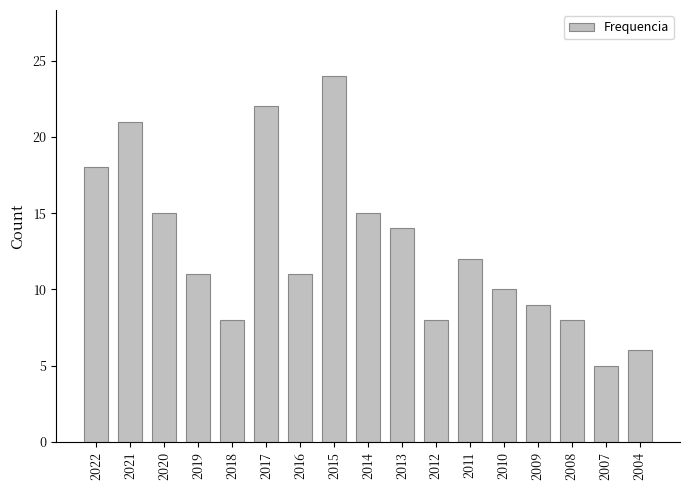

What is the sum of the values at 2008 and 2010?

18